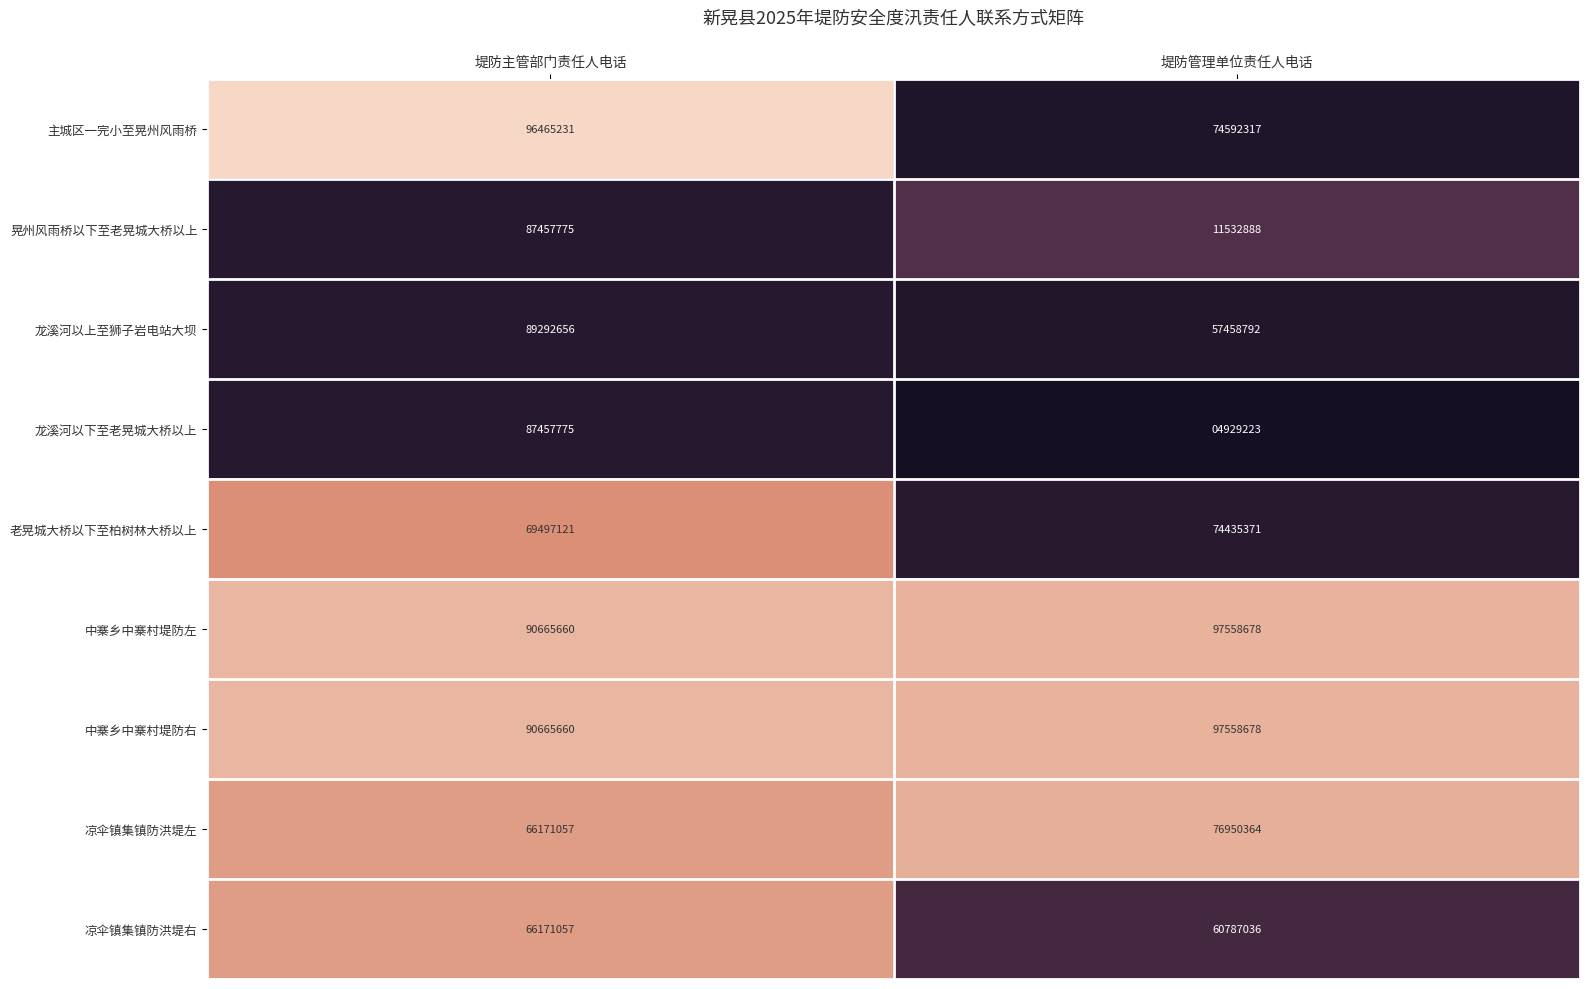

Which category has the lowest value across all series?

堤防管理单位责任人电话